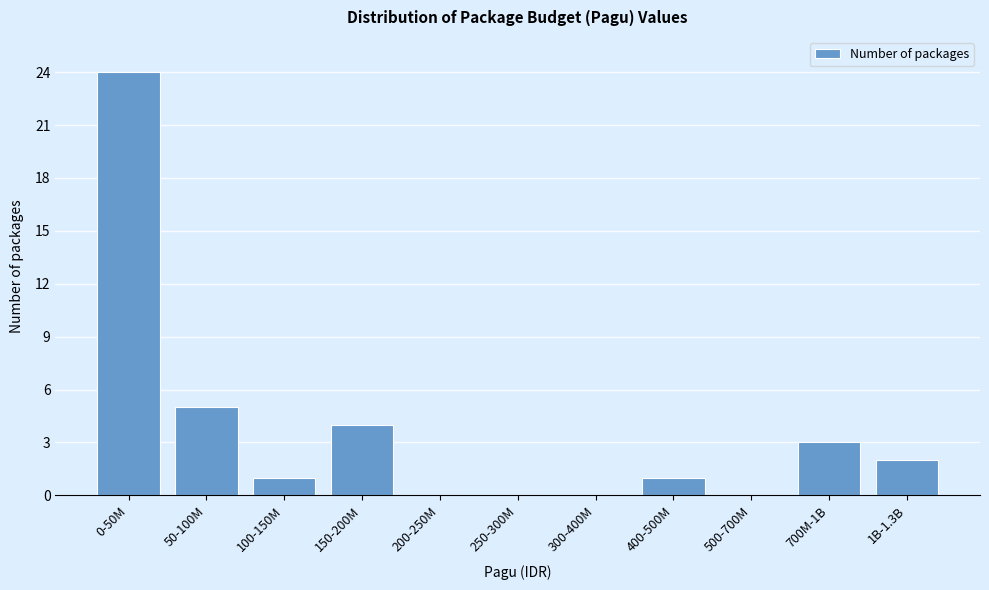

Reading left to right, transcribe all the data shown in this chart.

0-50M=24	50-100M=5	100-150M=1	150-200M=4	200-250M=0	250-300M=0	300-400M=0	400-500M=1	500-700M=0	700M-1B=3	1B-1.3B=2